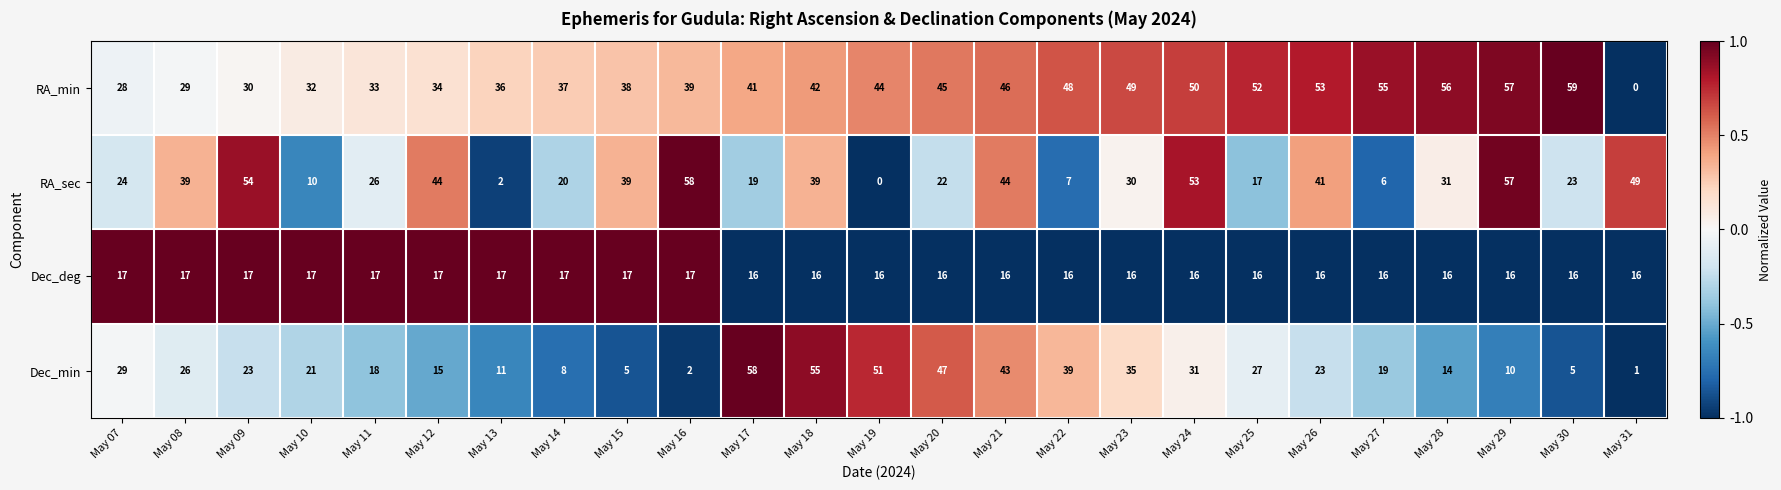

True or false: RA_sec has a value of 36 at May 11.

False